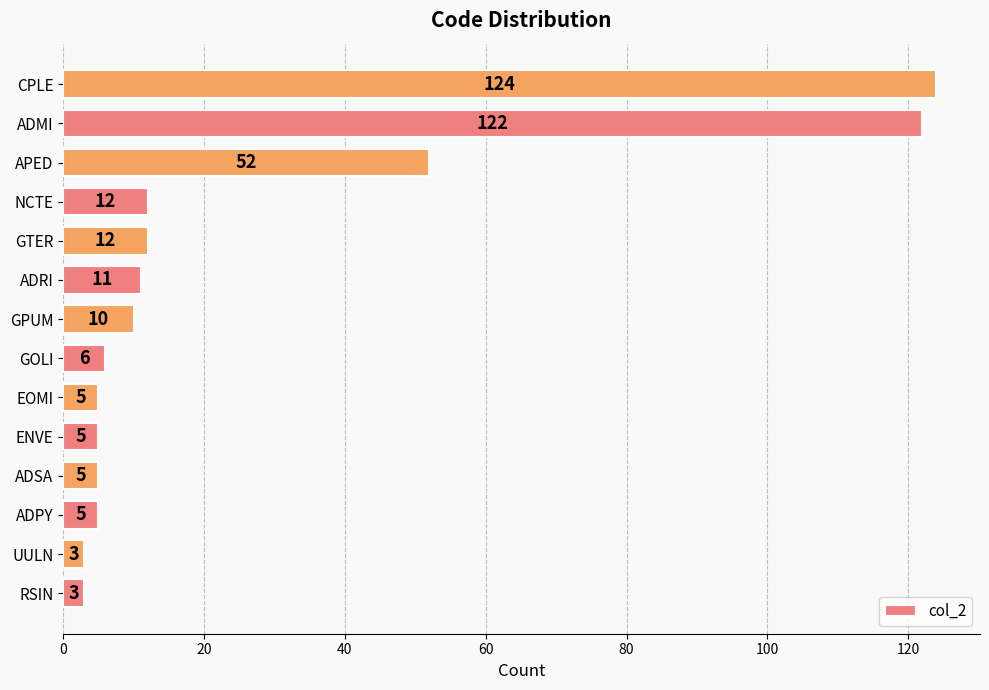

What is the average value?

27